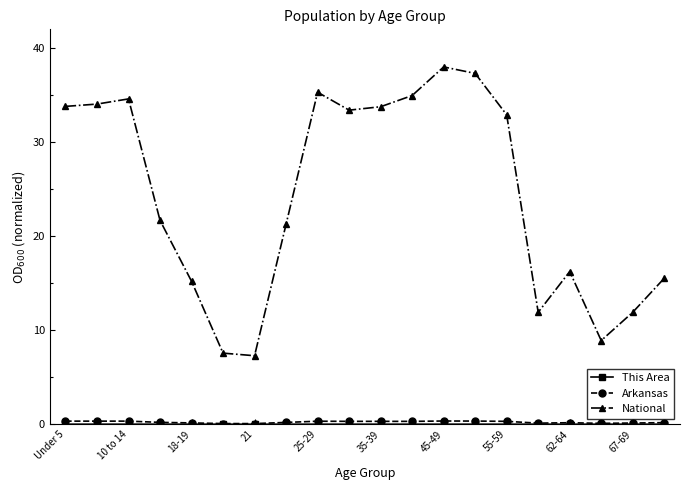

What is the lowest value of the National series?

7.3